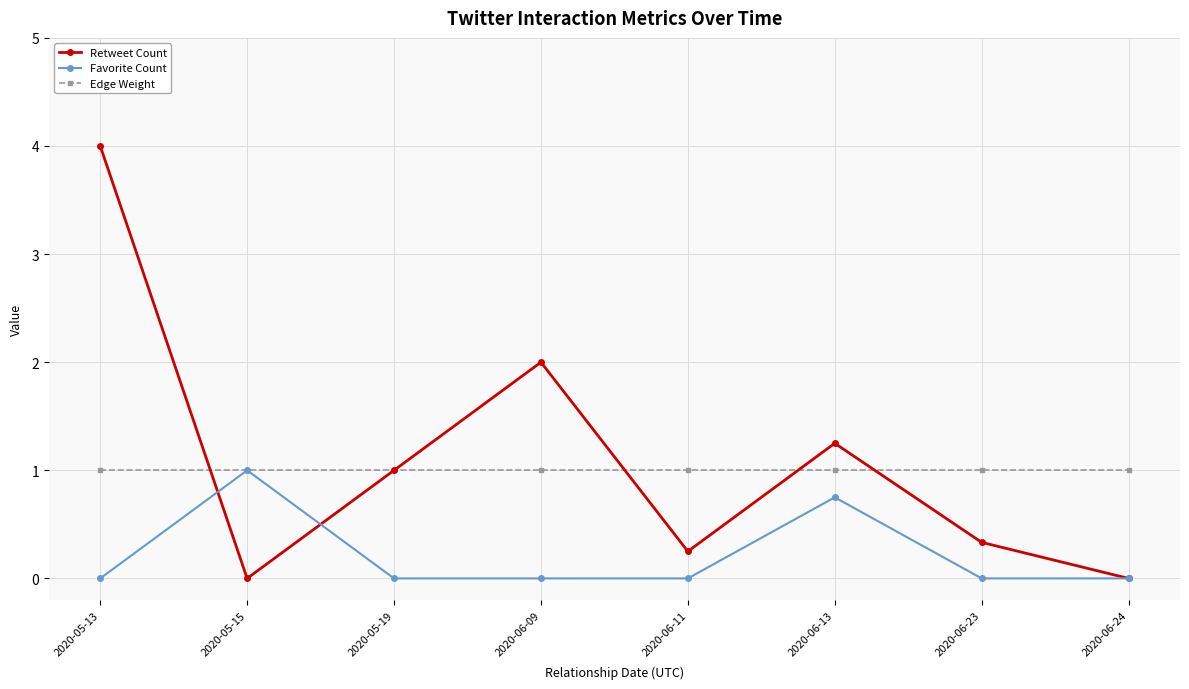

What is the label of the 7th point from the right?

2020-05-15